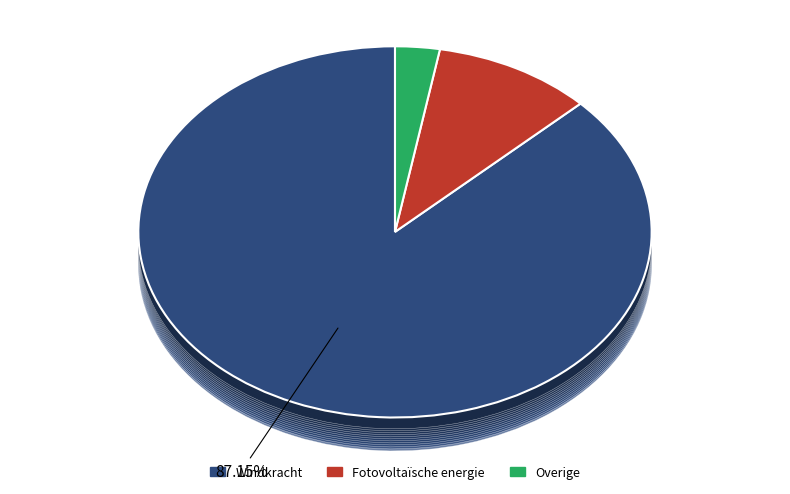

Rank the categories by value from lowest to highest.

Overige, Fotovoltaïsche energie, Windkracht